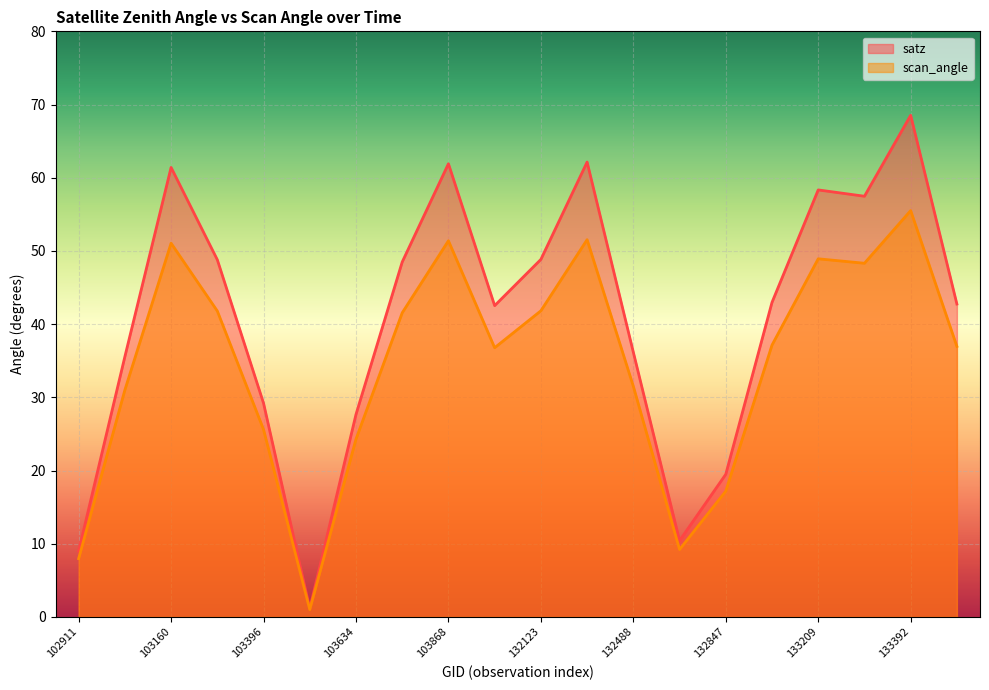

Is the value of scan_angle at 103515 greater than the value of satz at 103160?

No